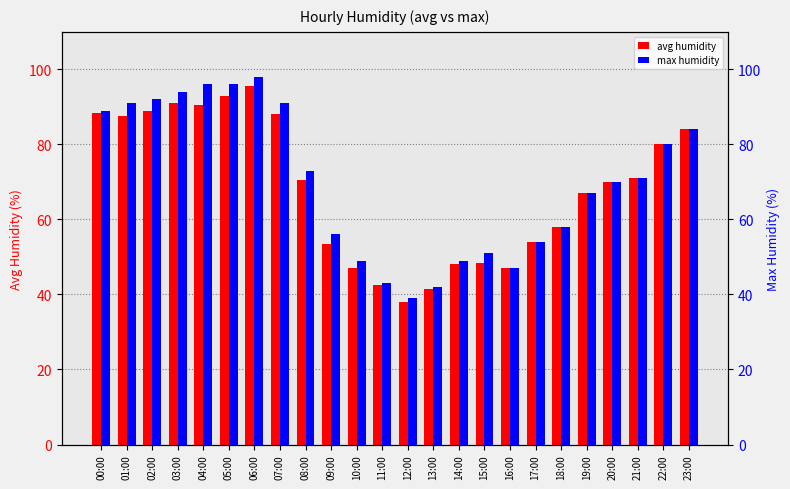

Reading left to right, list all the values displayed in this chart.

avg humidity: 88.5	87.5	89.0	91.0	90.5	93.0	95.5	88.0	70.5	53.5	47.0	42.5	38.0	41.5	48.0	48.5	47.0	54.0	58.0	67.0	70.0	71.0	80.0	84.0
max humidity: 89.0	91.0	92.0	94.0	96.0	96.0	98.0	91.0	73.0	56.0	49.0	43.0	39.0	42.0	49.0	51.0	47.0	54.0	58.0	67.0	70.0	71.0	80.0	84.0